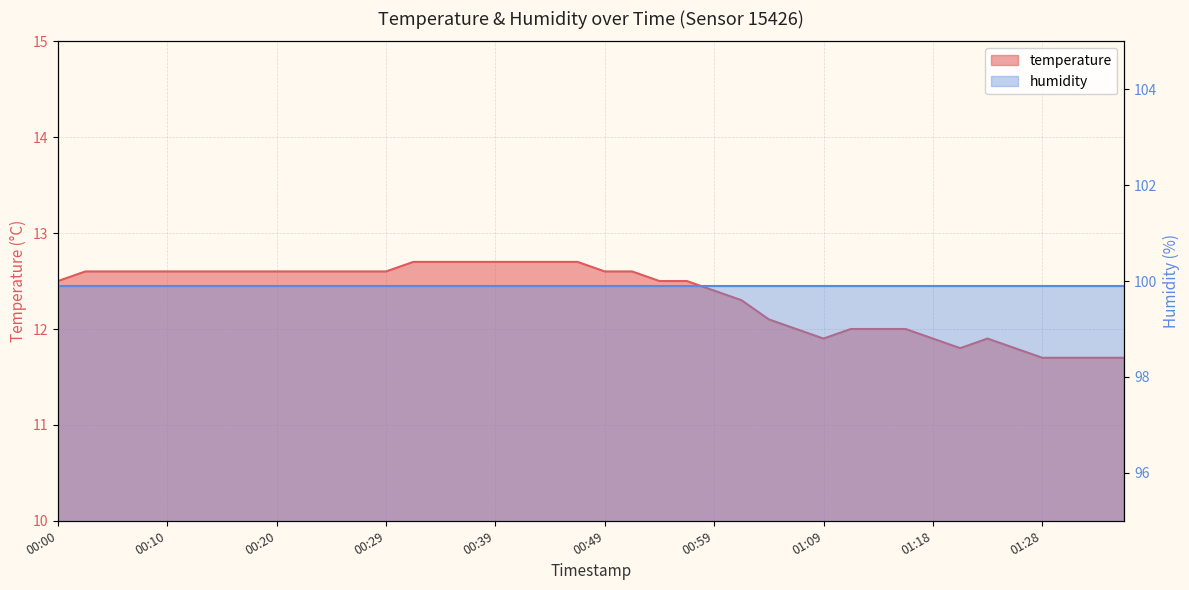

Reading left to right, list all the values displayed in this chart.

00:00=12.5	00:03=12.6	00:05=12.6	00:07=12.6	00:10=12.6	00:12=12.6	00:15=12.6	00:17=12.6	00:20=12.6	00:22=12.6	00:25=12.6	00:27=12.6	00:29=12.6	00:32=12.7	00:34=12.7	00:37=12.7	00:39=12.7	00:42=12.7	00:44=12.7	00:46=12.7	00:49=12.6	00:51=12.6	00:54=12.5	00:56=12.5	00:59=12.4	01:01=12.3	01:04=12.1	01:06=12.0	01:09=11.9	01:11=12.0	01:13=12.0	01:16=12.0	01:18=11.9	01:21=11.8	01:23=11.9	01:26=11.8	01:28=11.7	01:31=11.7	01:33=11.7	01:35=11.7